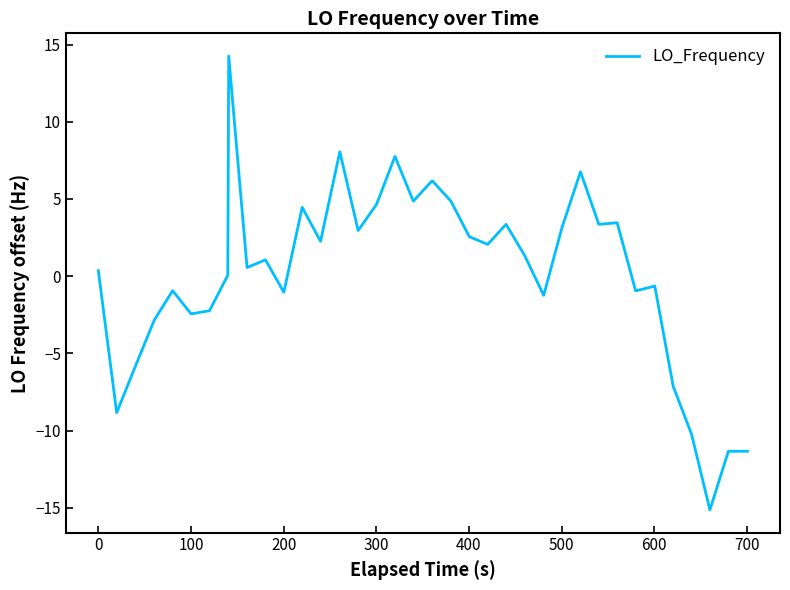

What is the difference between the maximum and minimum values?

29.4